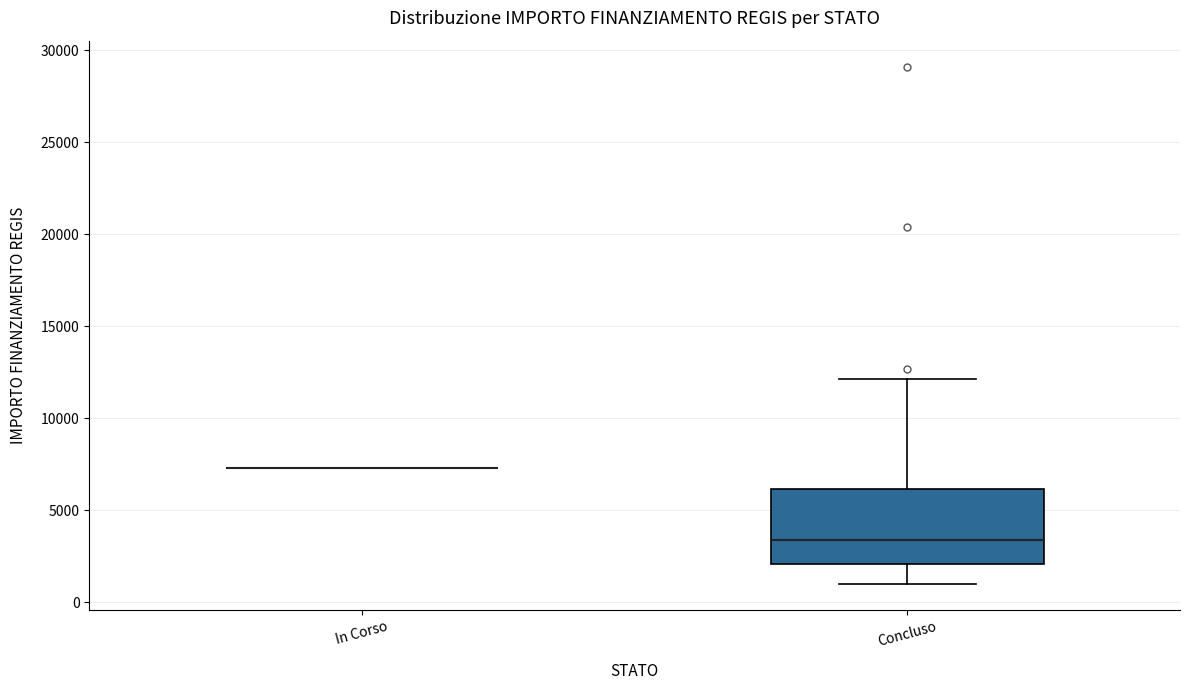

Where does the upper whisker of the box for Concluso end on the y-axis? The values are not printed on the chart, so give them approximately, as read against the axis.

12000